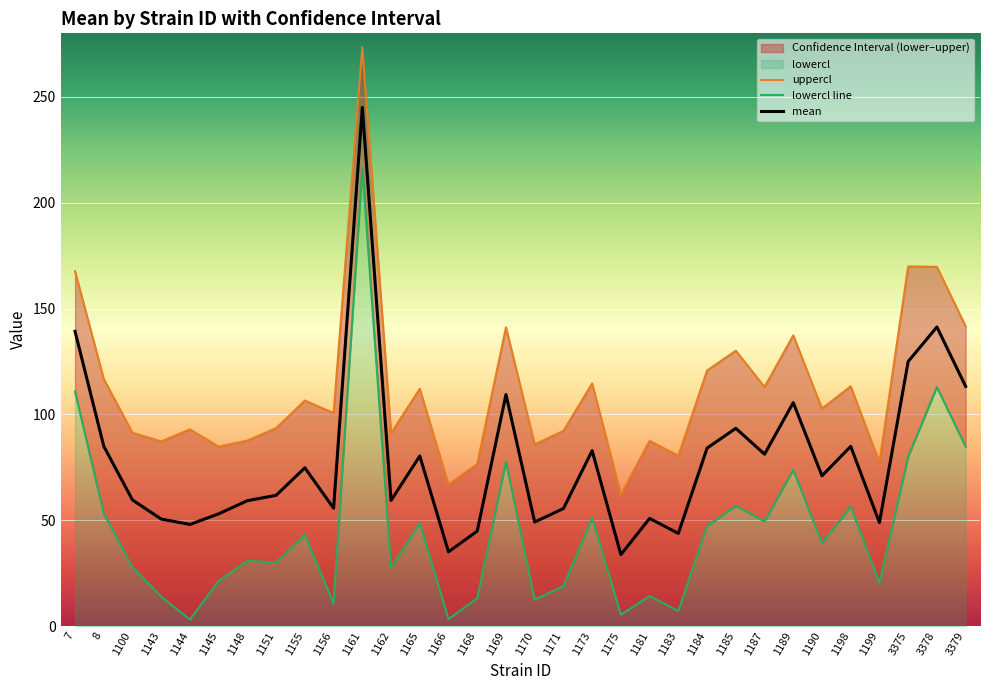

Where does the uppercl series first go above 102?

7